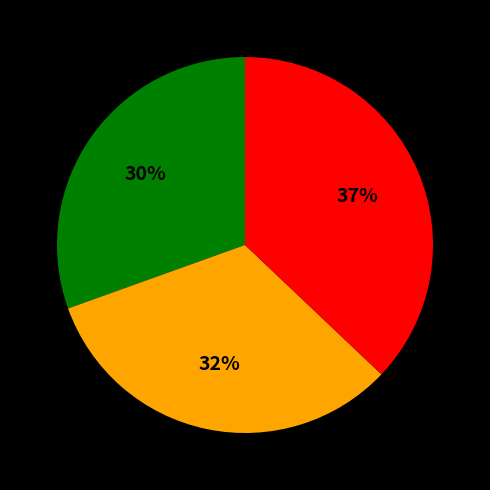

To the nearest percent, what is the difference between the largest and smallest slice percentages?

7%